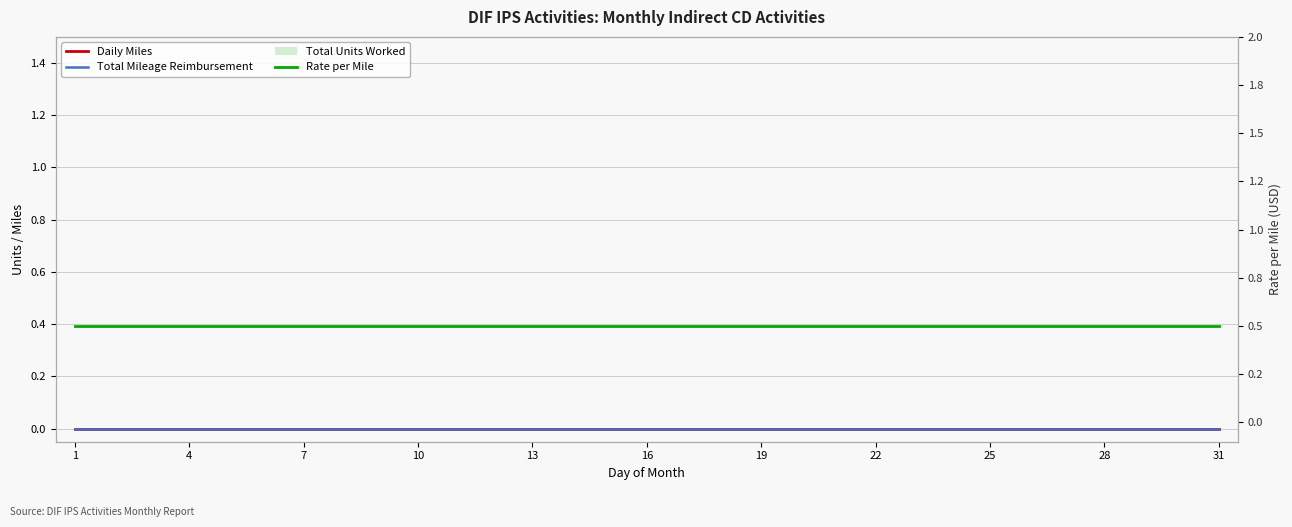

What are all the series names shown in the legend?

Daily Miles, Total Mileage Reimbursement, Total Units Worked, Rate per Mile